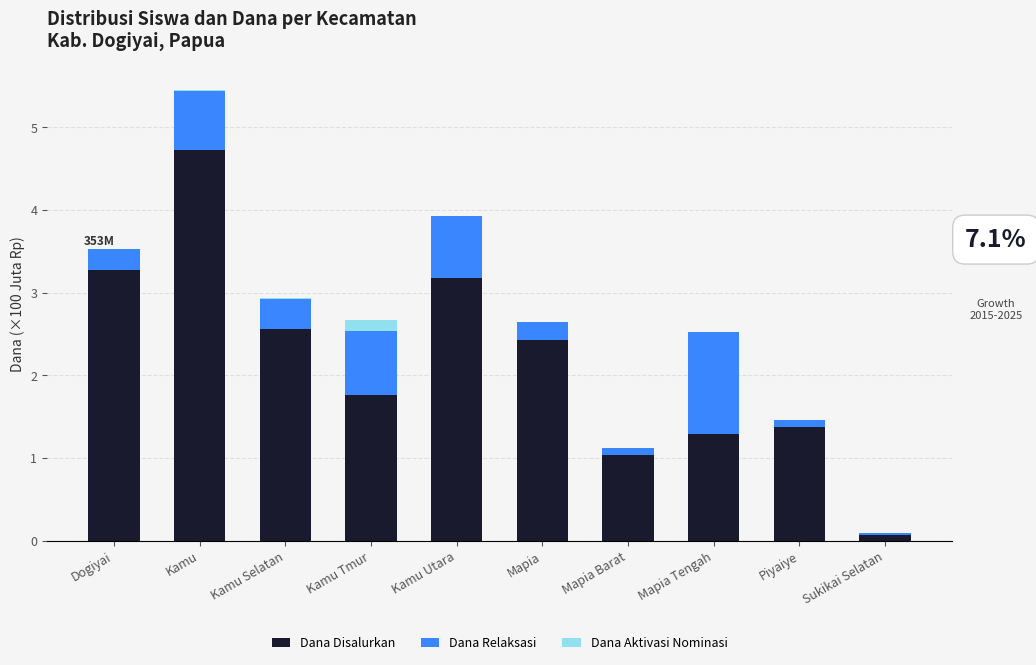

Reading left to right, transcribe the values for Dana Disalurkan.

Dogiyai=3.3	Kamu=4.7	Kamu Selatan=2.6	Kamu Tmur=1.8	Kamu Utara=3.2	Mapia=2.4	Mapia Barat=1.0	Mapia Tengah=1.3	Piyaiye=1.4	Sukikai Selatan=0.1